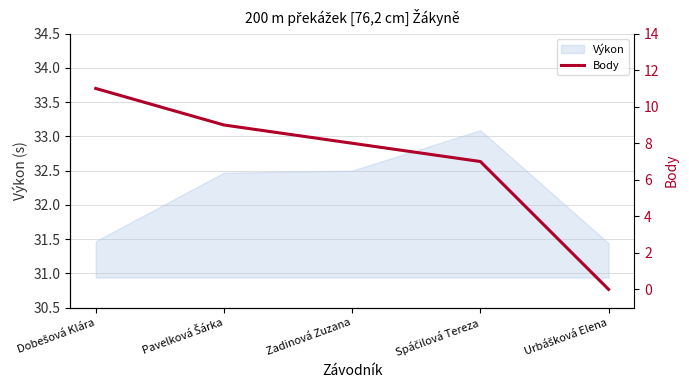

Is it true that Výkon equals 32.5 at Zadinová Zuzana?

True